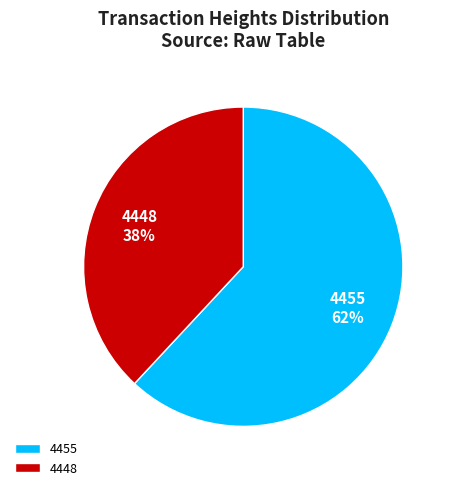

Combined, do 4448 and 4455 account for over 50%?

Yes